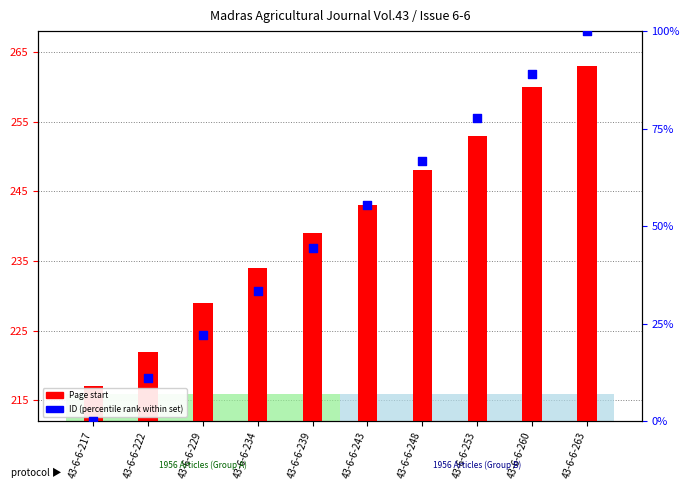

At how many categories does at least one series exceed 104?

10